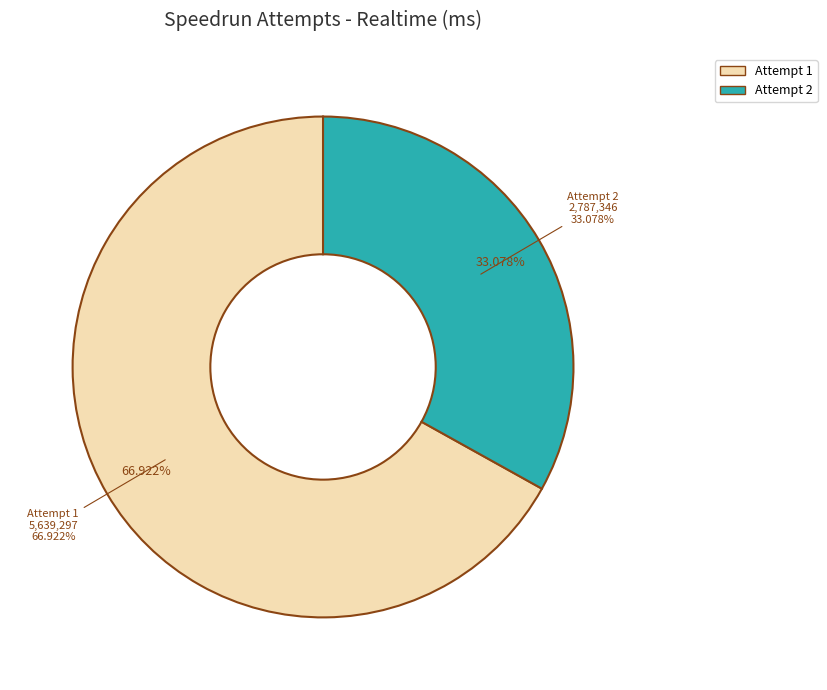

To the nearest percent, what portion does Attempt 2 represent?

33%